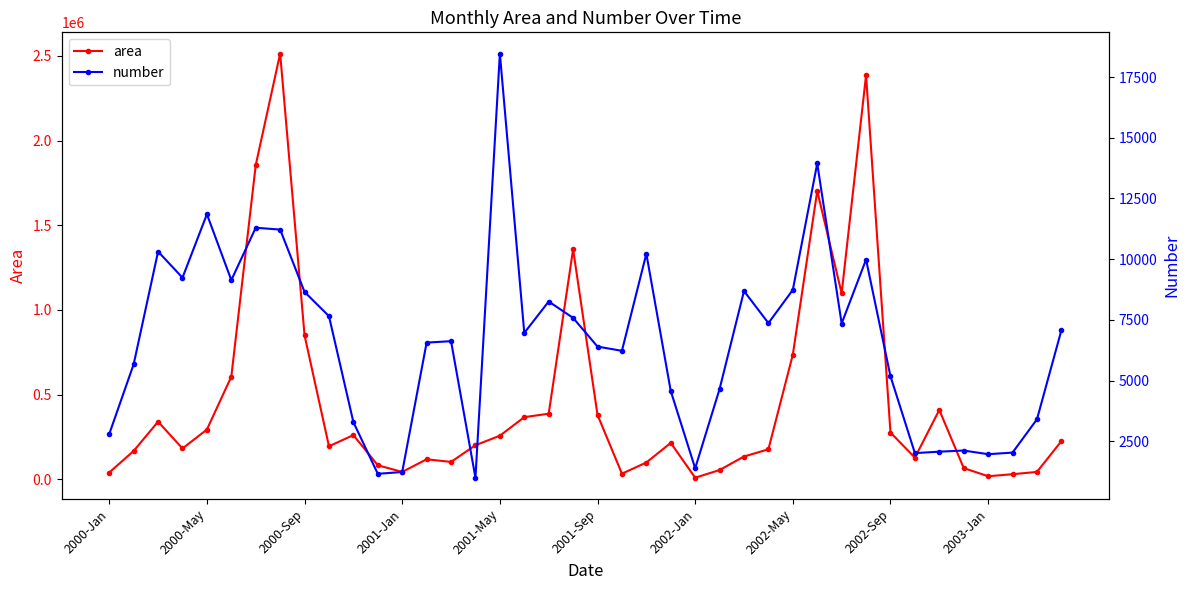

How many lines are shown in the chart?

2